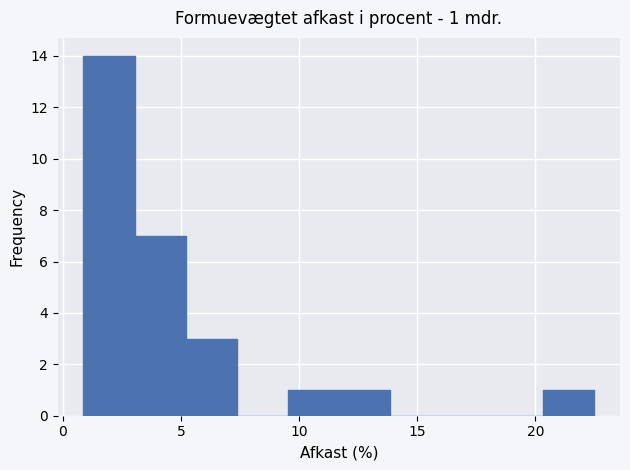

Which range on the x-axis has the tallest bar?

1.0 to 3.0